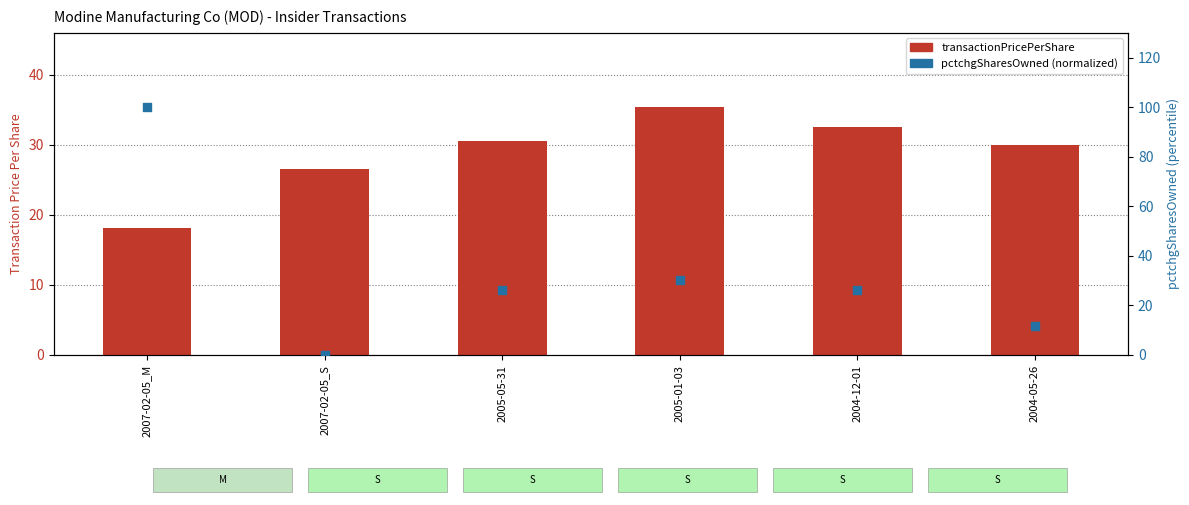

At how many categories does at least one series exceed 36?

1